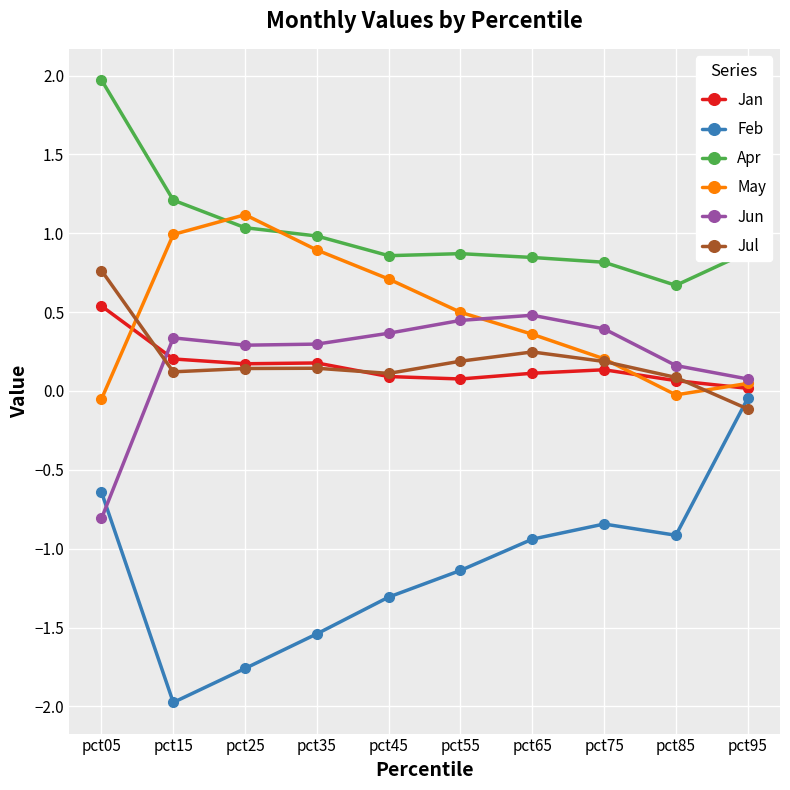

Where is the first local maximum for Feb?

pct75